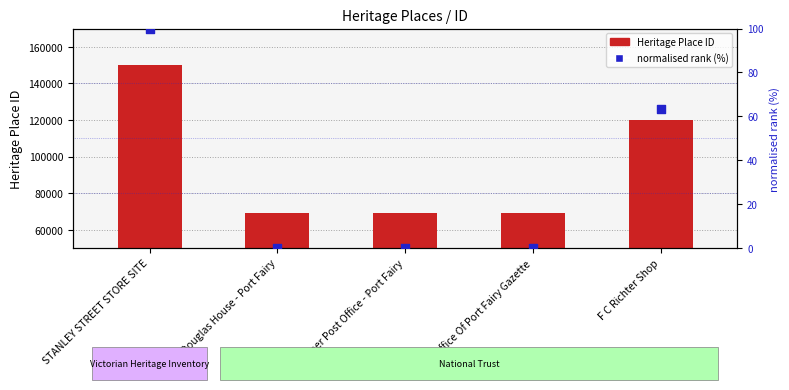

Which series has the largest total across all categories?

ID (Heritage Place)